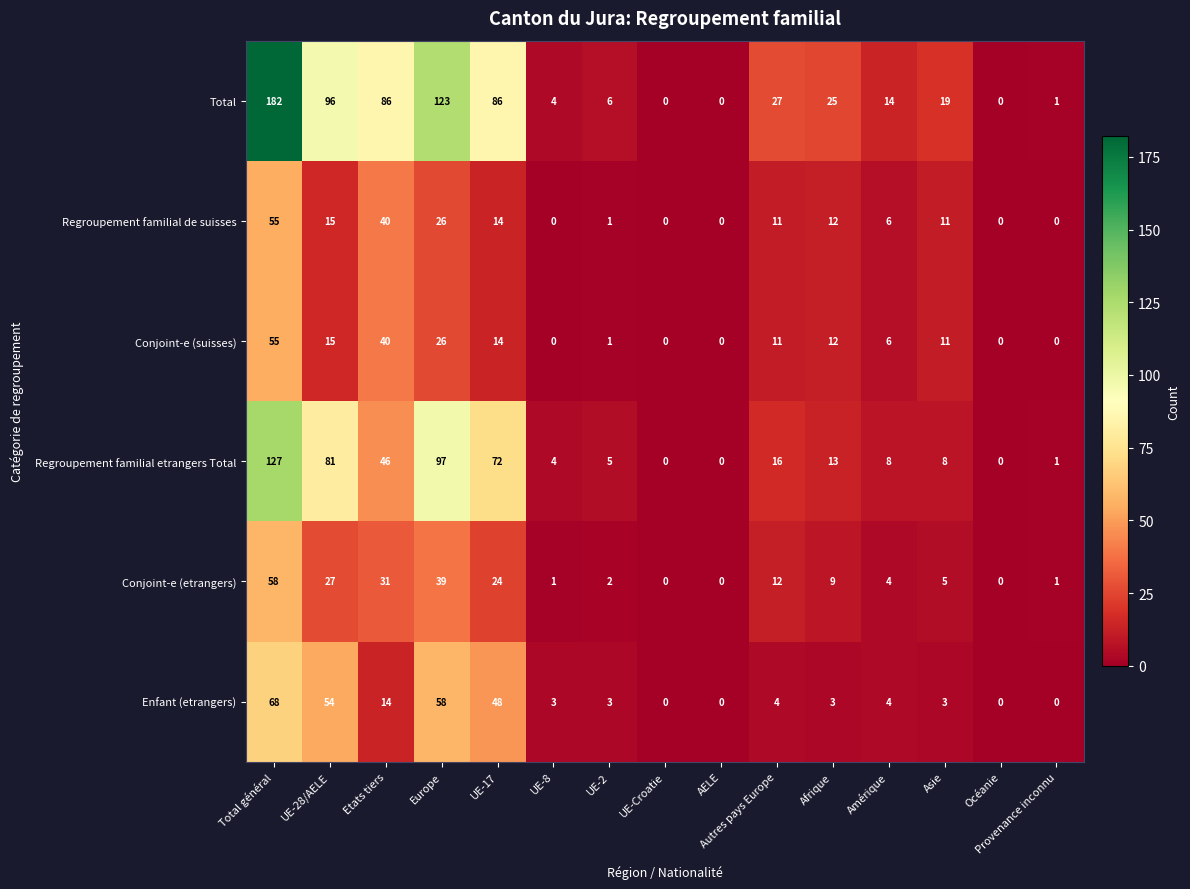

What is the difference between the highest and lowest values at UE-17?

72